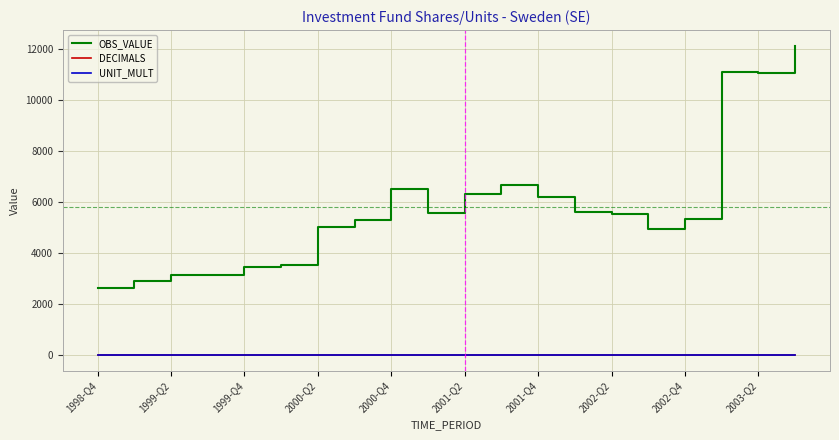

True or false: UNIT_MULT and OBS_VALUE intersect in this chart.

False